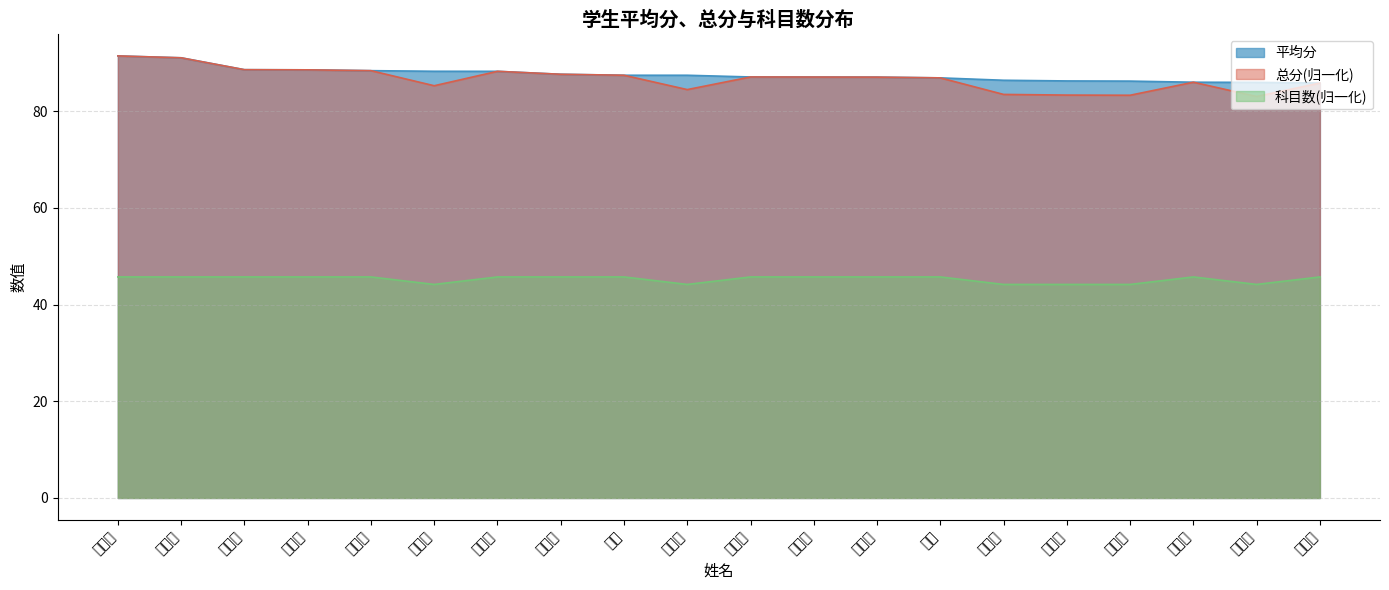

What is the value of the 科目数 point at the 20th from the left?

45.7